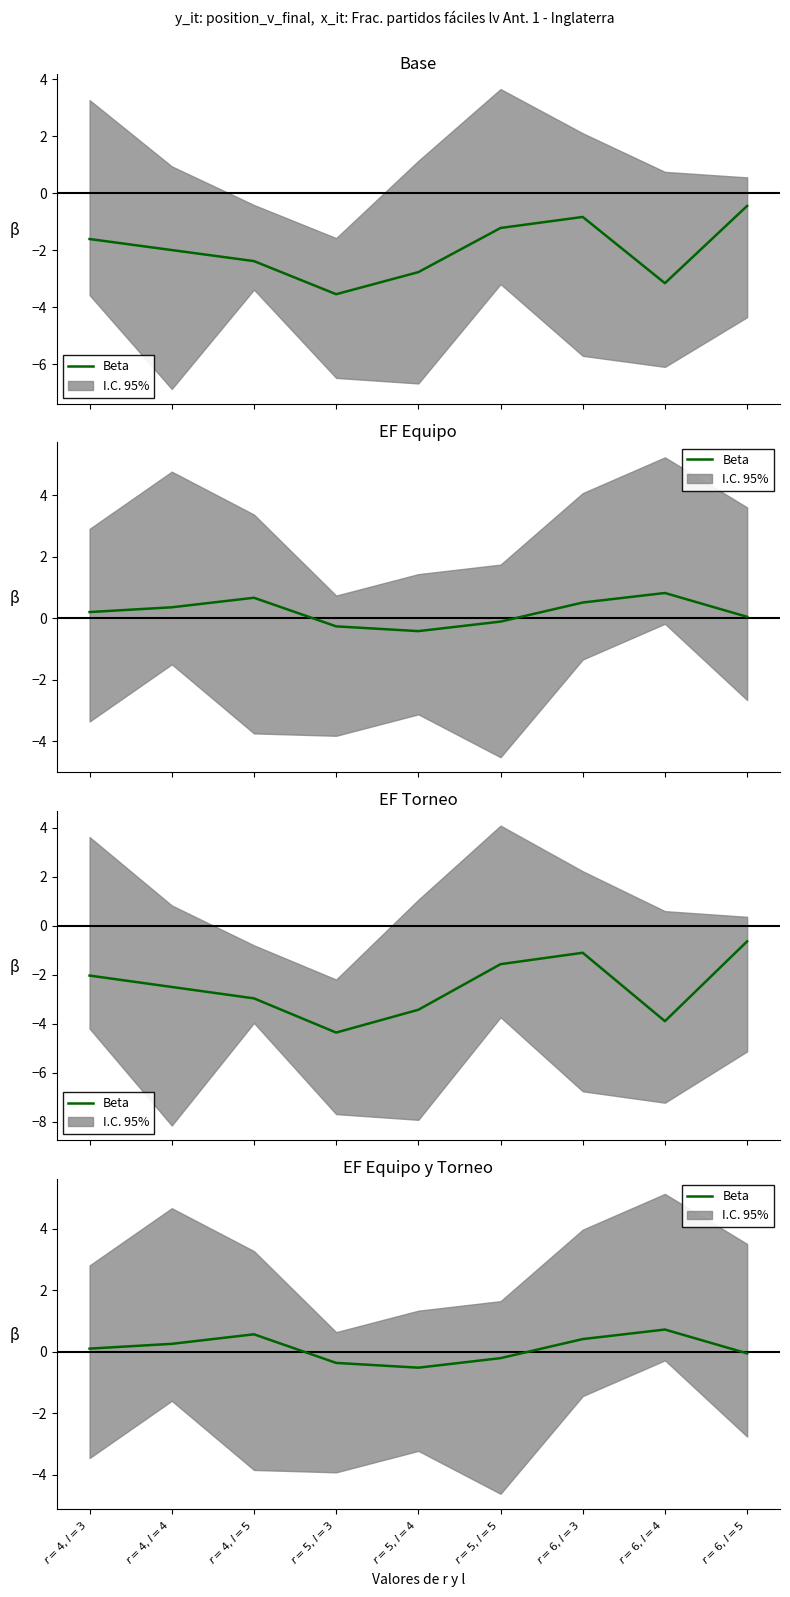

What is the difference between the second highest and second lowest values?

0.9